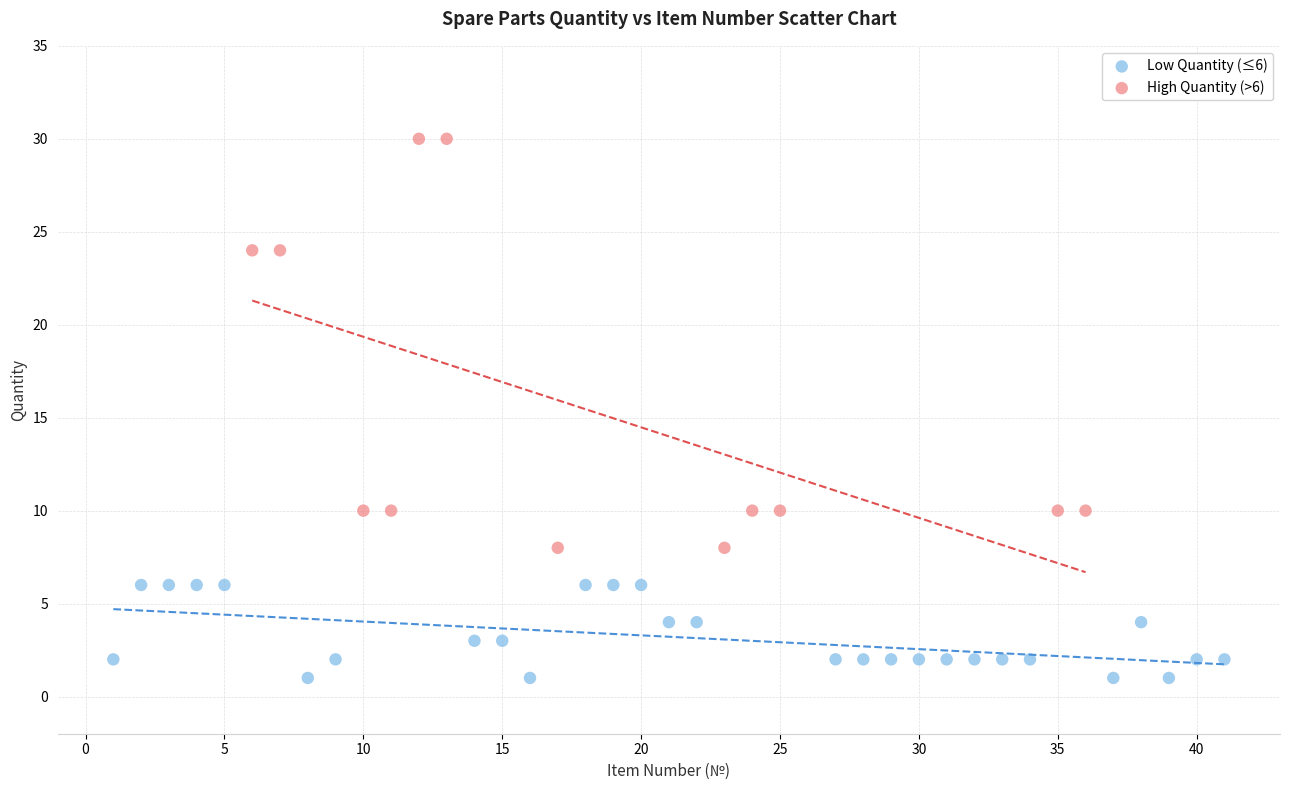

Which series contains the highest Y value?

High Quantity (>6)